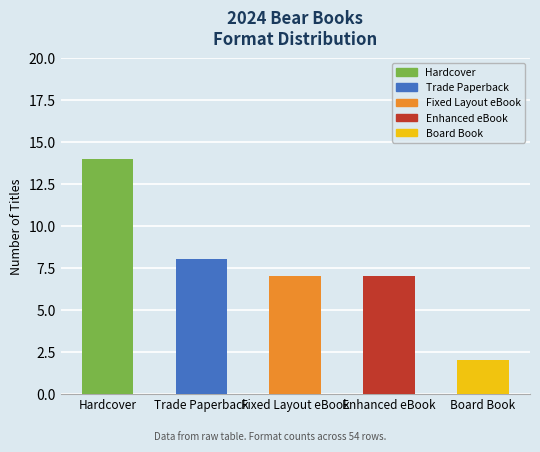

How many bars are there in total?

5